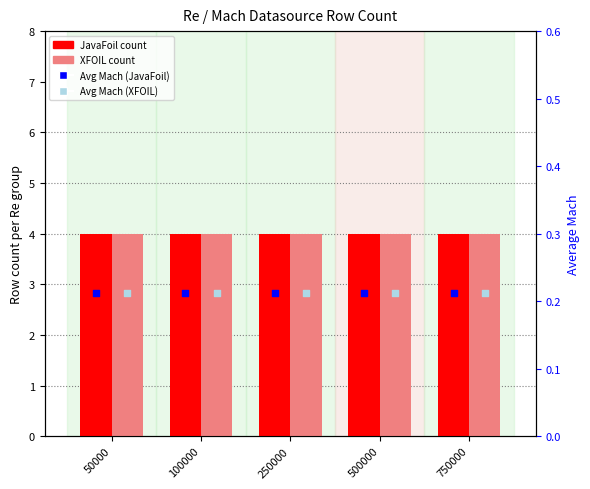

At which category is the sum across all series the highest?

50000